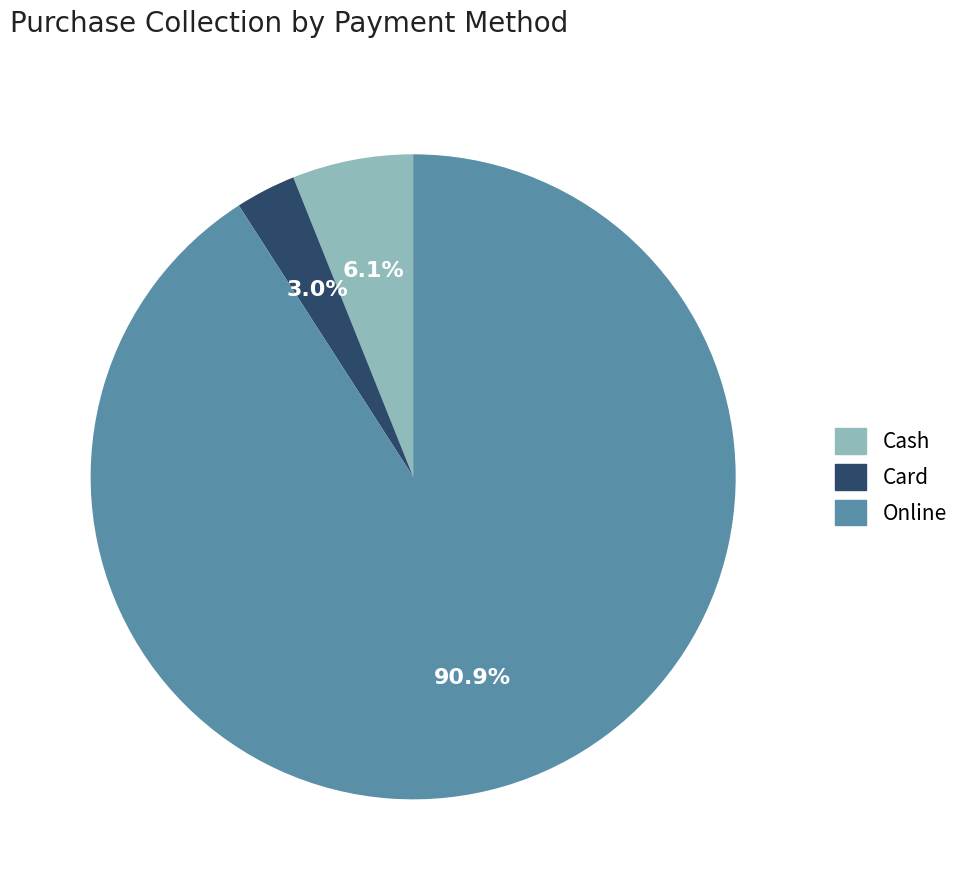

Approximately how many times larger is the value at Cash compared to Card?

2.0